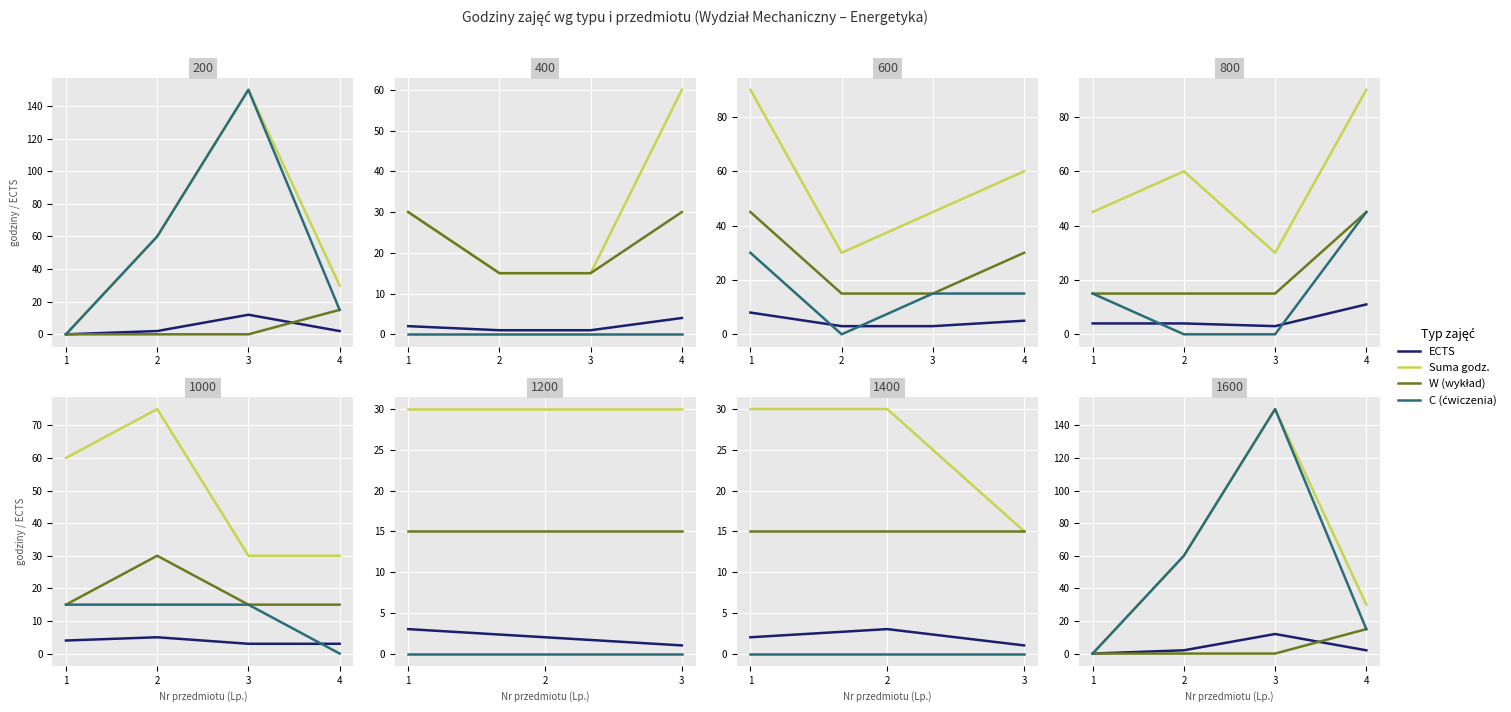

In ECTS, how many points are higher than both neighbors (excluding endpoints)?

1